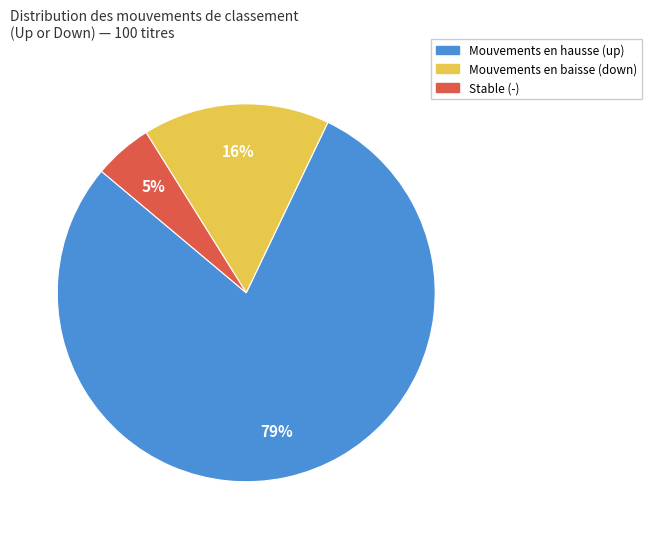

Is there a majority slice in this chart?

Yes